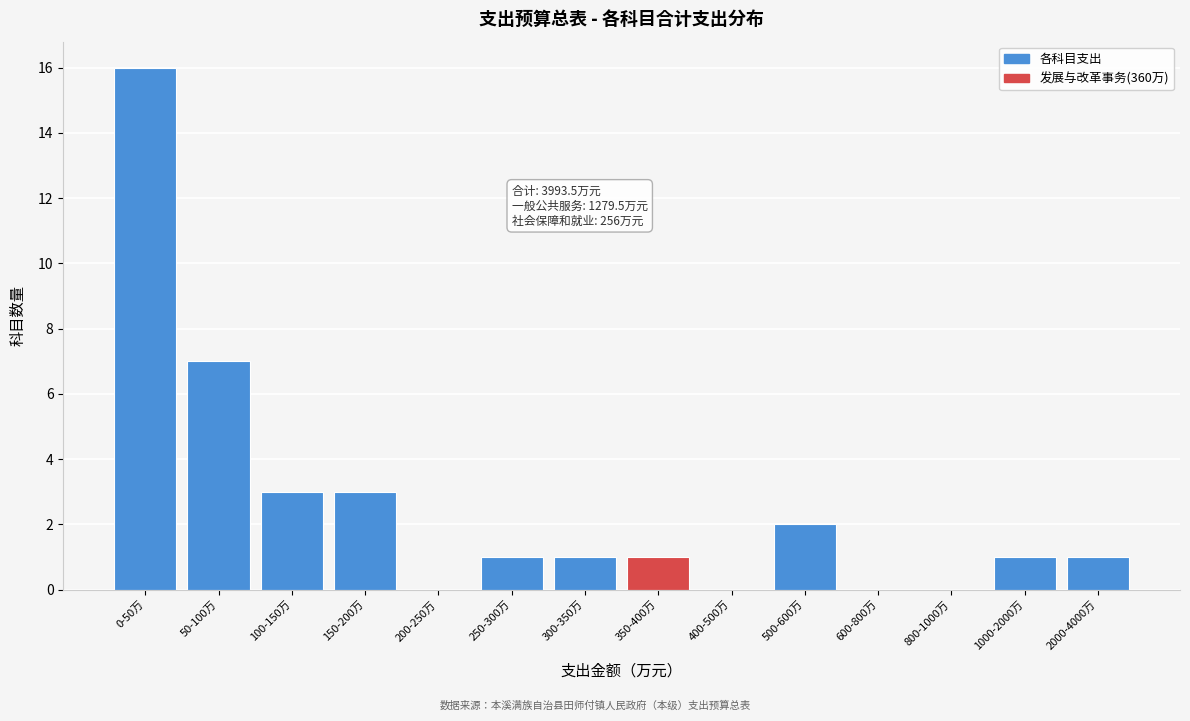

Reading left to right, transcribe all the data shown in this chart.

0-50万=16	50-100万=7	100-150万=3	150-200万=3	200-250万=0	250-300万=1	300-350万=1	350-400万=1	400-500万=0	500-600万=2	600-800万=0	800-1000万=0	1000-2000万=1	2000-4000万=1